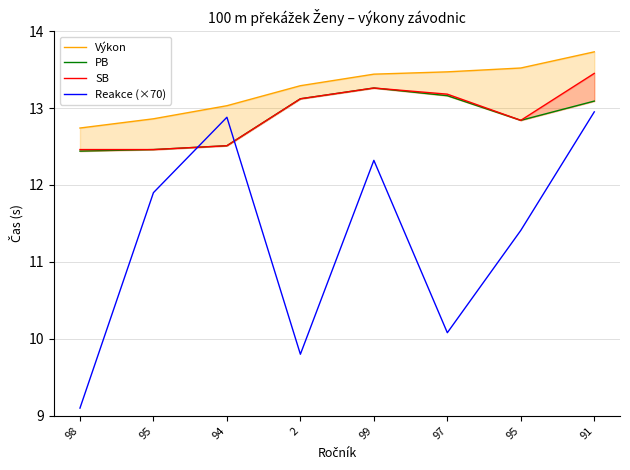

Count the number of data series in this chart.

4